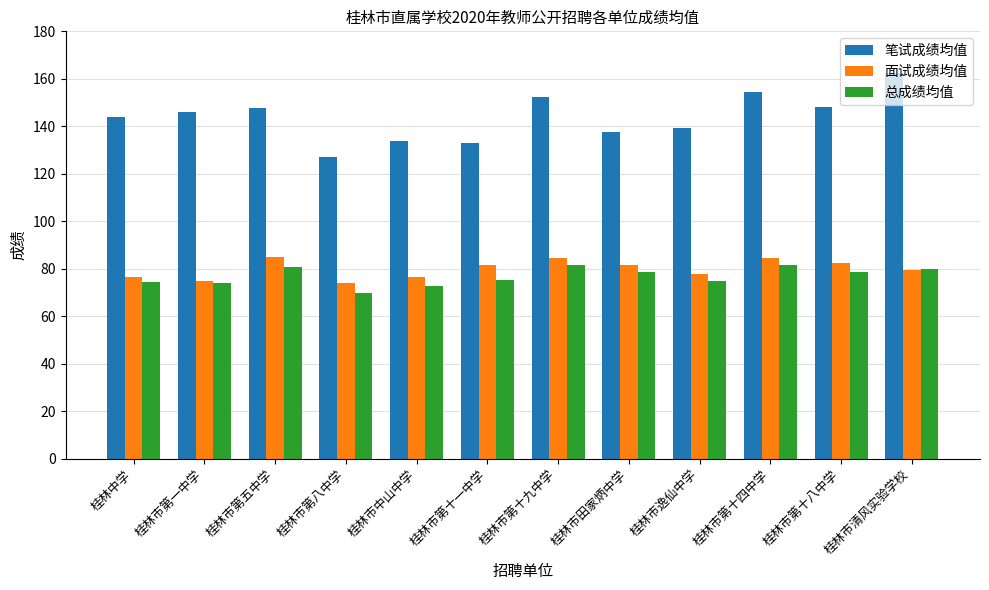

How many categories are shown in the chart?

12